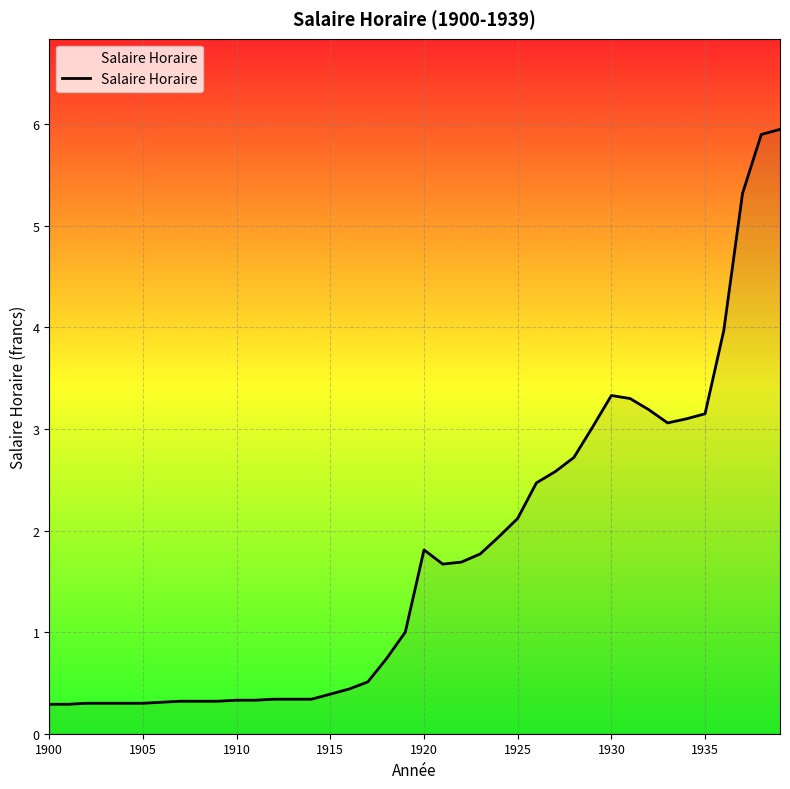

What is the smallest value displayed?

0.3